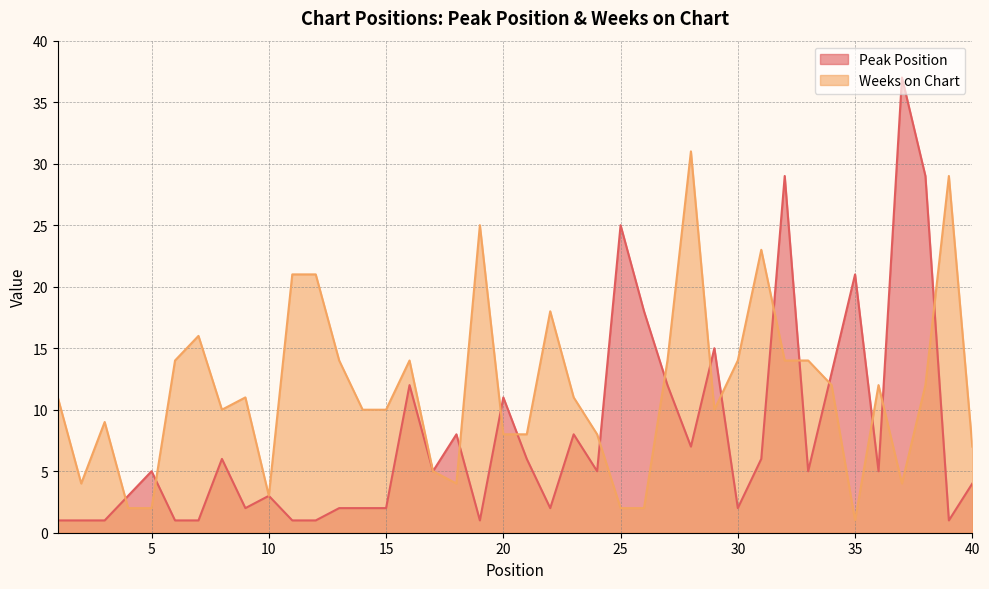

Reading right to left, what are all the values shown in this chart?

Peak Position: 40=4	39=1	38=29	37=37	36=5	35=21	34=13	33=5	32=29	31=6	30=2	29=15	28=7	27=12	26=18	25=25	24=5	23=8	22=2	21=6	20=11	19=1	18=8	17=5	16=12	15=2	14=2	13=2	12=1	11=1	10=3	9=2	8=6	7=1	6=1	5=5	4=3	3=1	2=1	1=1
Weeks on Chart: 40=7	39=29	38=12	37=4	36=12	35=1	34=12	33=14	32=14	31=23	30=14	29=10	28=31	27=14	26=2	25=2	24=8	23=11	22=18	21=8	20=8	19=25	18=4	17=5	16=14	15=10	14=10	13=14	12=21	11=21	10=3	9=11	8=10	7=16	6=14	5=2	4=2	3=9	2=4	1=11